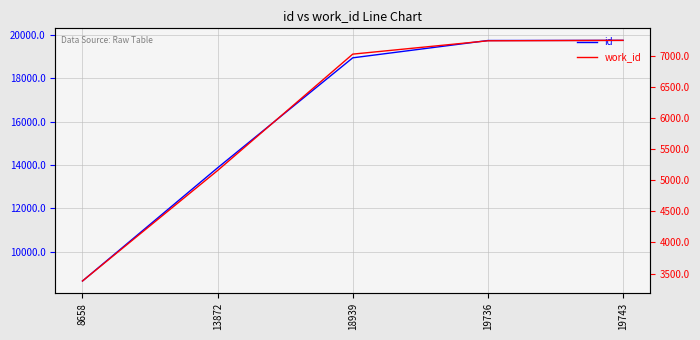

What is the value of the work_id point at the 4th from the left?

7238